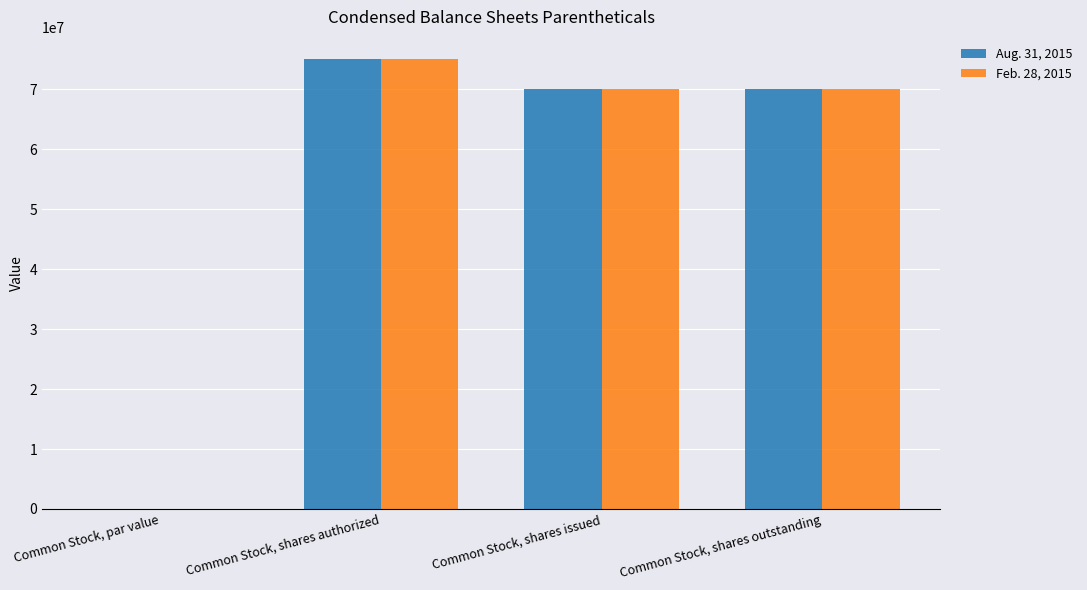

What is the sum of the Feb. 28, 2015 values at Common Stock, shares authorized and Common Stock, shares outstanding?

145000000.0